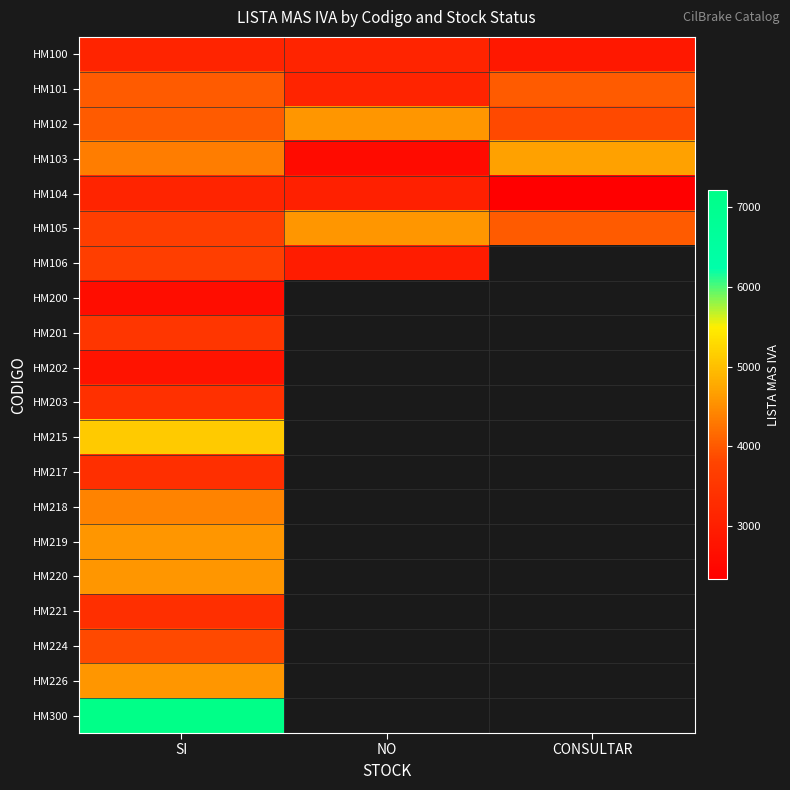

Which series changed the most between SI and NO?

HM103